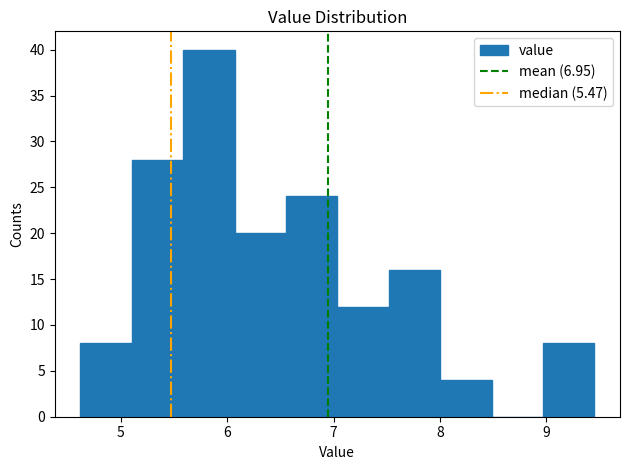

Reading left to right, list every bar in this chart as the range it spans on the x-axis followed by its height. Neither the bar edges nor the heights are printed on the chart, so give them approximately, as read against the axes.

4.6 to 5.1: 8
5.1 to 5.6: 28
5.6 to 6.1: 40
6.1 to 6.6: 20
6.6 to 7.0: 24
7.0 to 7.5: 12
7.5 to 8.0: 16
8.0 to 8.5: 4
8.5 to 9.0: 0
9.0 to 9.5: 8